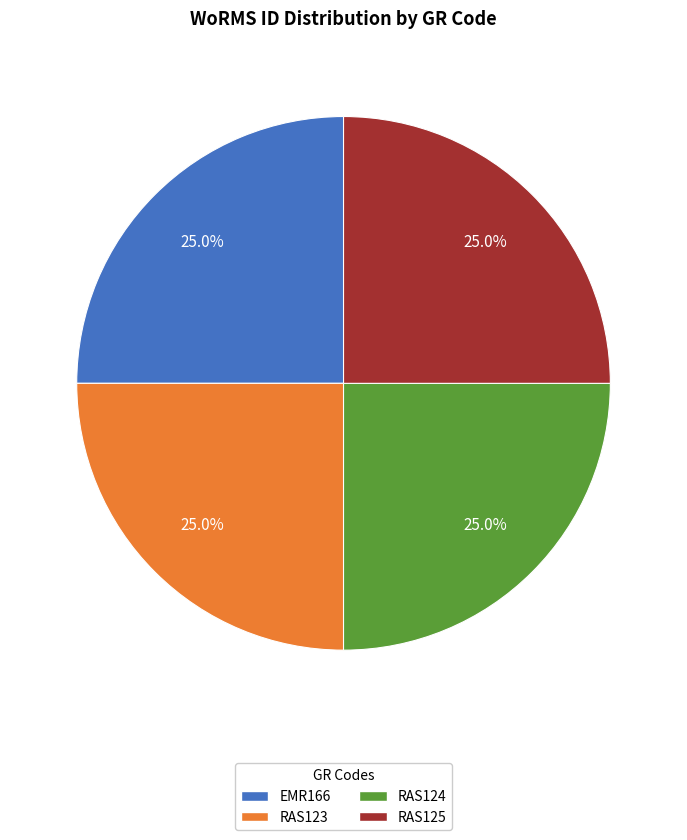

Count the number of slices in the pie.

4